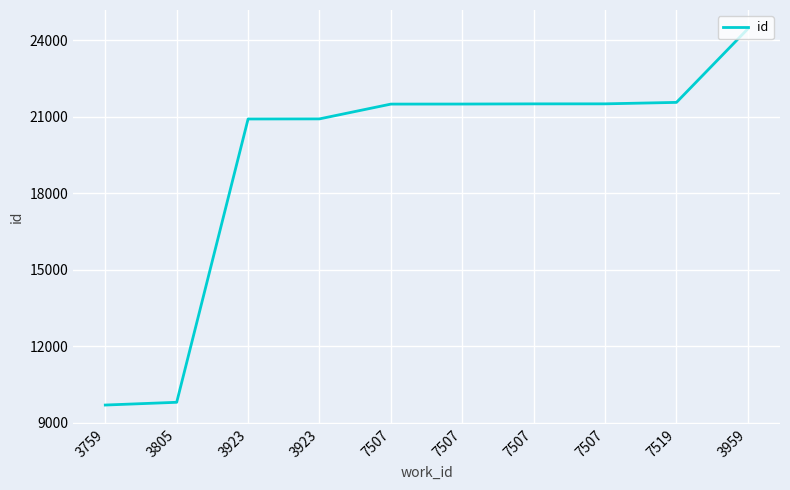

What is the difference between the maximum and second lowest values?

14654